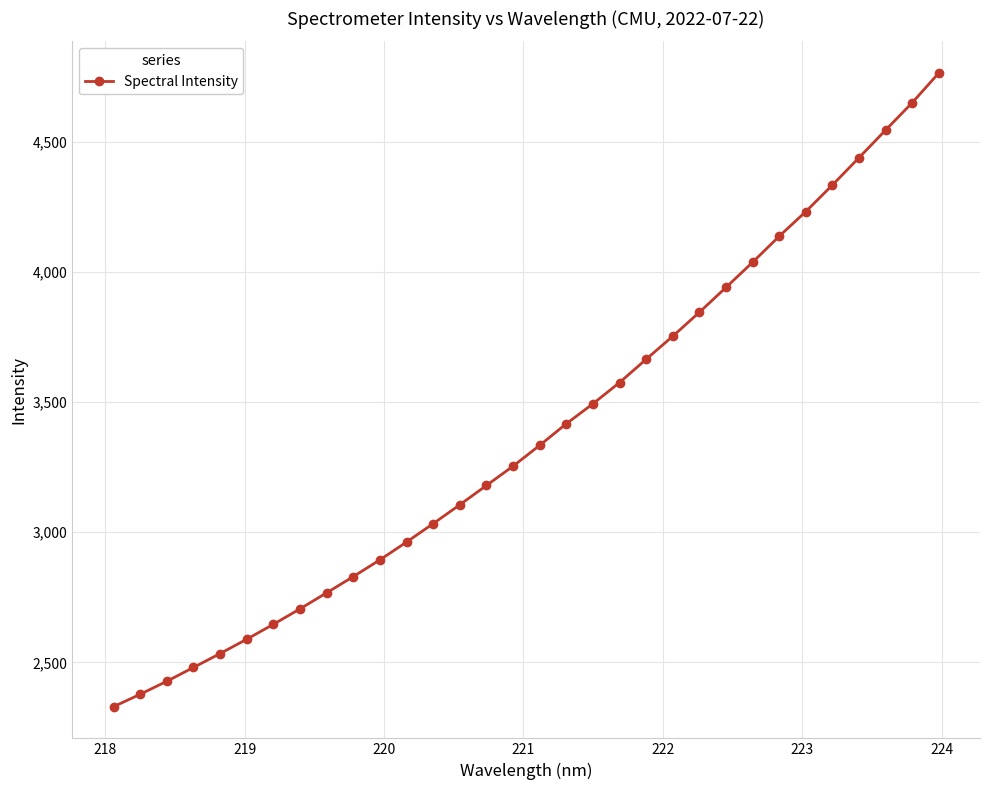

What is the smallest value displayed?

2330.2